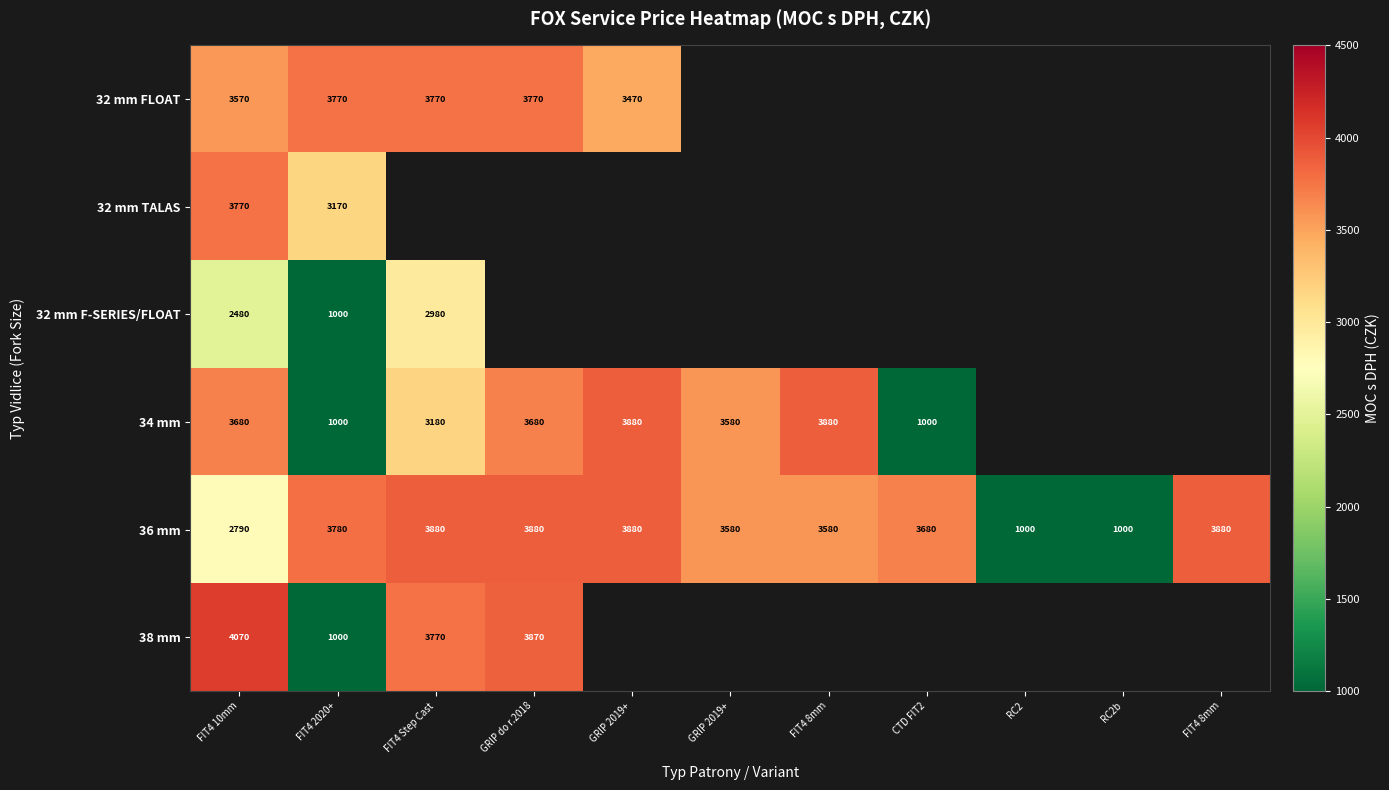

Is the value of 36 mm at FIT4 10mm greater than the value of 34 mm at GRIP do r.2018?

No